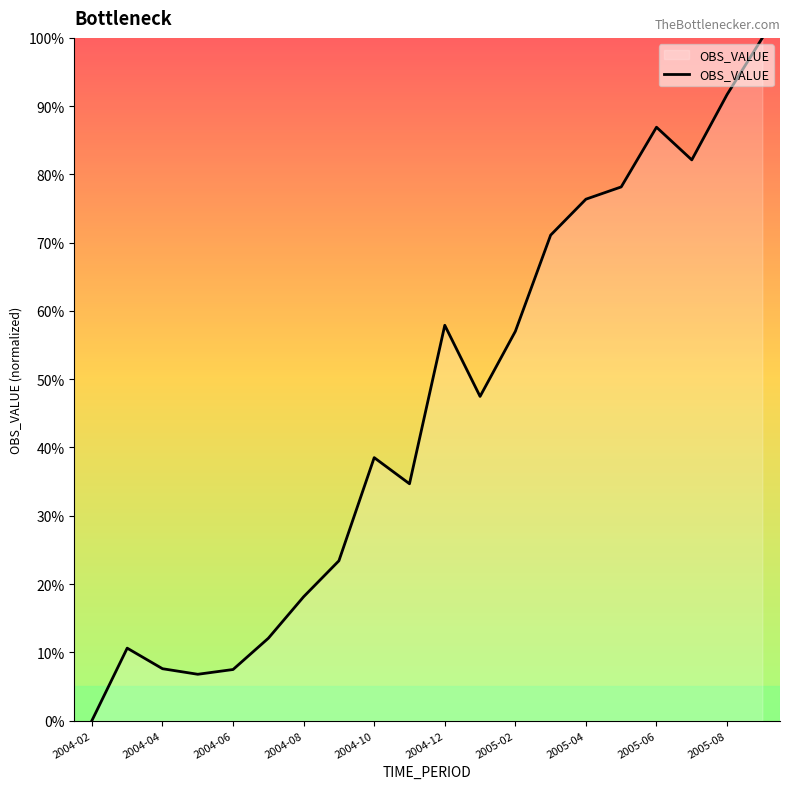

What is the average value?

45.4